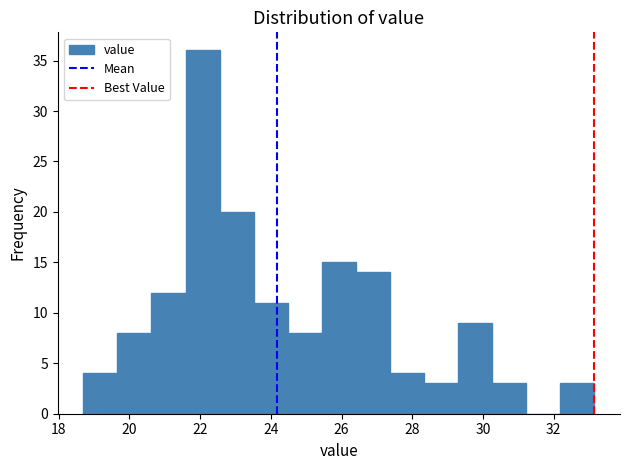

Over which range of the x-axis is the bar tallest?

21.6 to 22.6